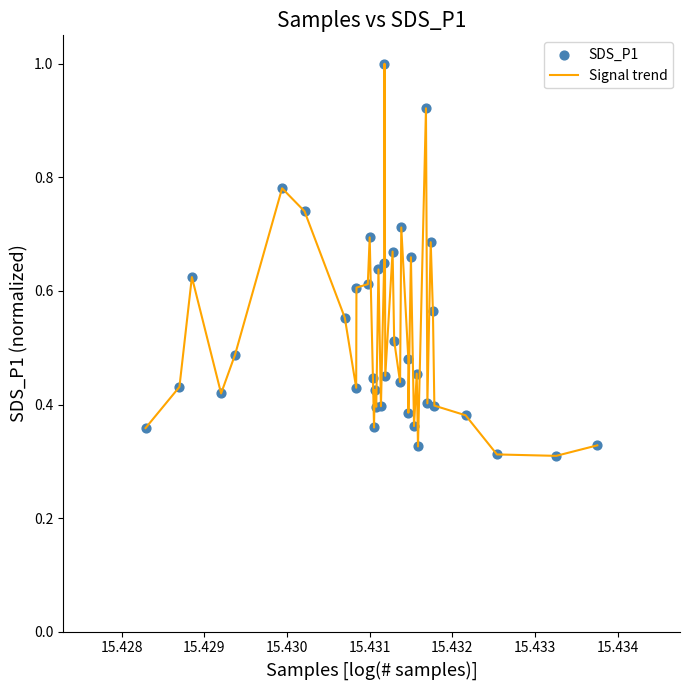

What is the greatest value displayed?

1.0